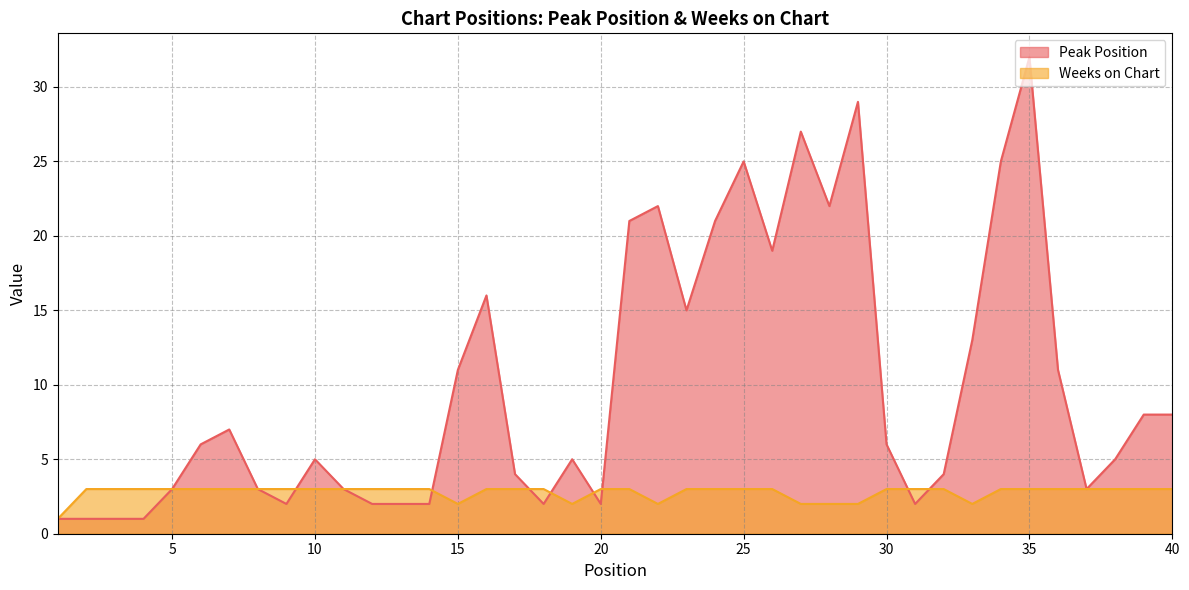

Is it true that Peak Position equals 16 at 16?

True